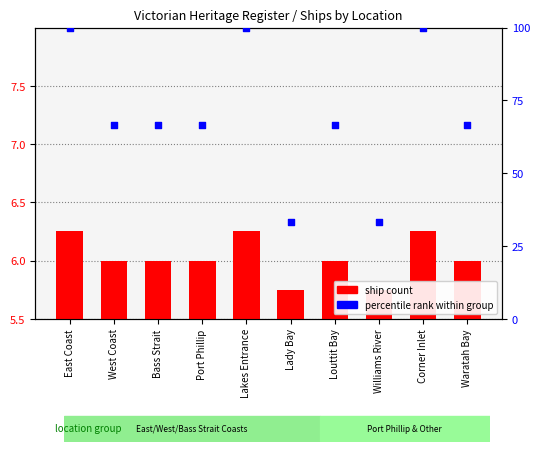

Which series contains the lowest Y value?

ship count